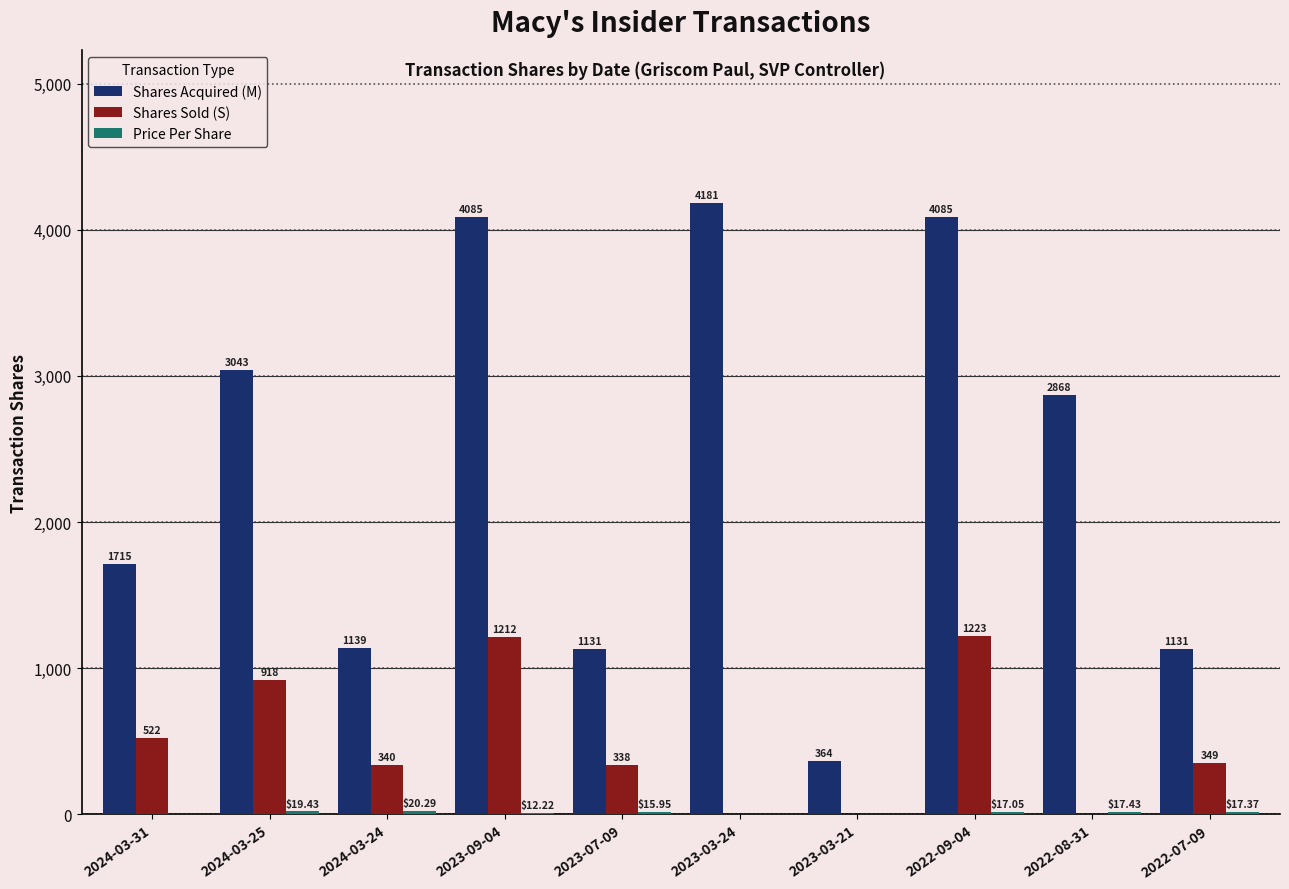

At which category is the sum across all series the highest?

2022-09-04